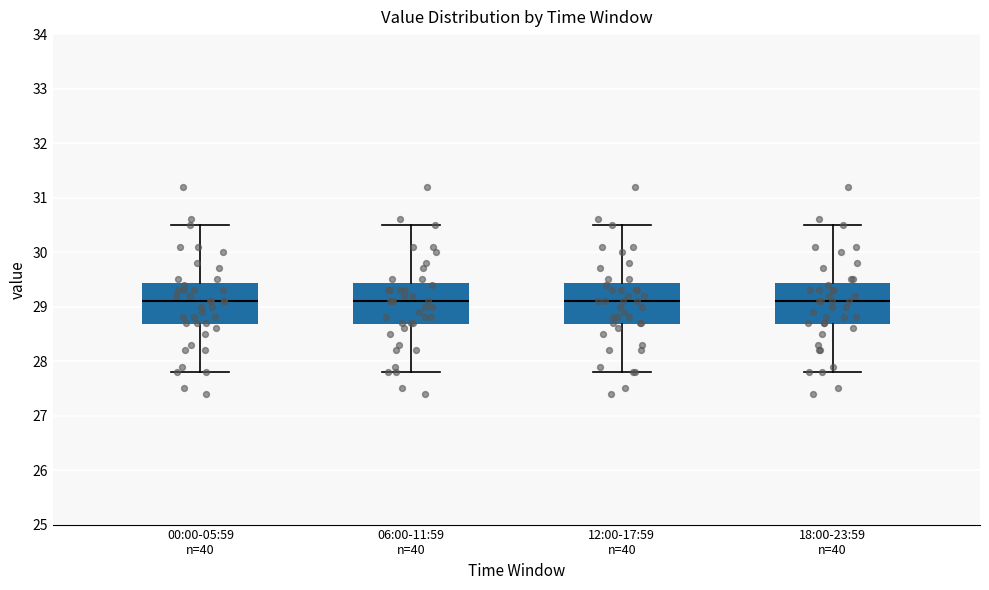

Reading left to right, transcribe this box plot: for each box, give where its median line is, the range the box spans, and where its two whiskers end, as read against the y-axis. The values are not printed on the chart, so give them approximately, as read against the axis.

00:00-05:59 n=40: median 29.1, box 28.7 to 29.4, whiskers 27.8 to 30.5
06:00-11:59 n=40: median 29.1, box 28.7 to 29.4, whiskers 27.8 to 30.5
12:00-17:59 n=40: median 29.1, box 28.7 to 29.4, whiskers 27.8 to 30.5
18:00-23:59 n=40: median 29.1, box 28.7 to 29.4, whiskers 27.8 to 30.5